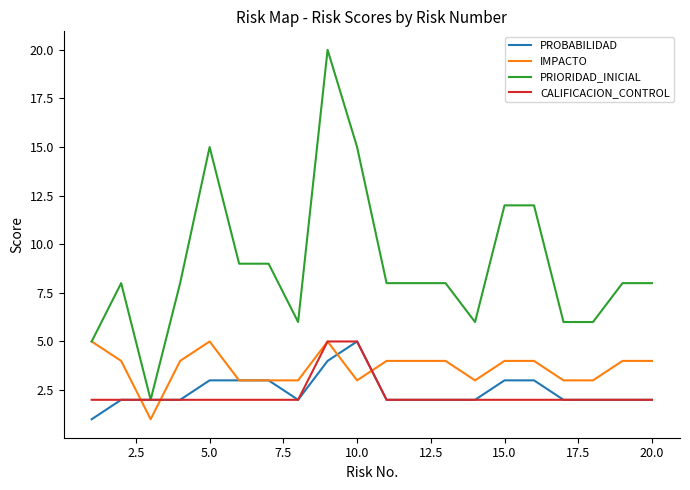

Does the chart have visible grid lines?

No